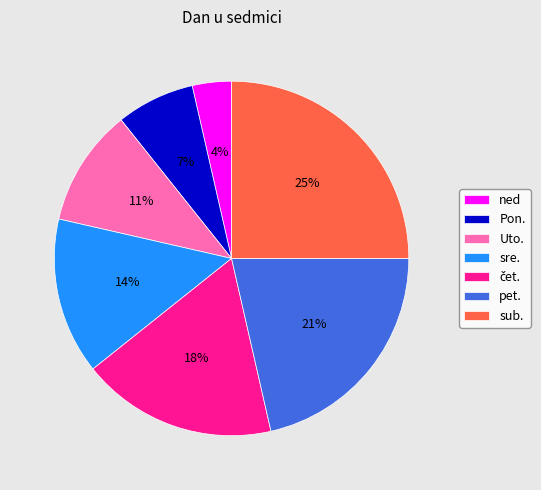

What is the largest slice in the pie chart?

sub.